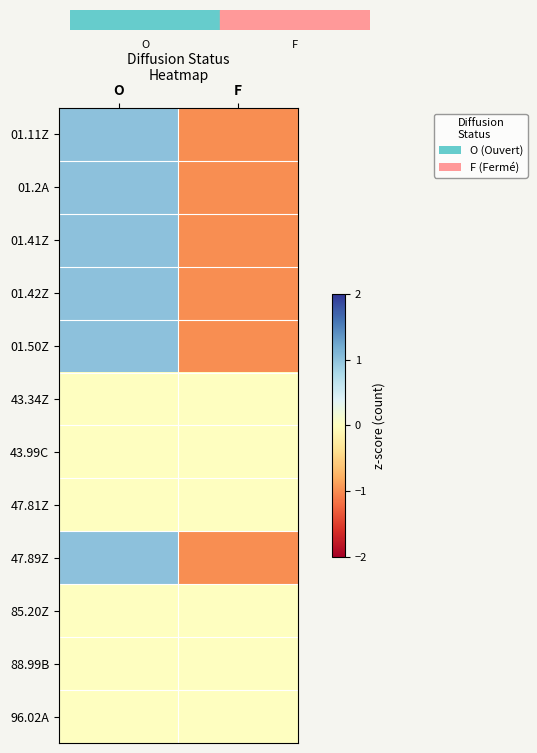

Rank the series by their maximum value, from highest to lowest.

01.11Z, 01.2A, 01.41Z, 01.42Z, 01.50Z, 47.89Z, 43.34Z, 43.99C, 47.81Z, 85.20Z, 88.99B, 96.02A